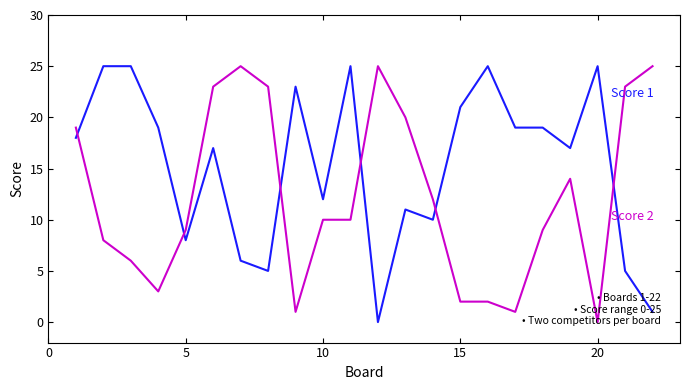

What is the greatest value displayed?

25